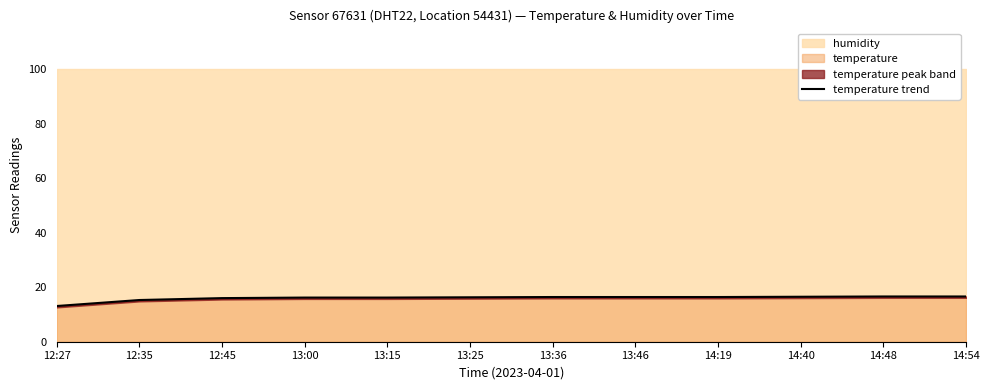

Rank the categories by value from highest to lowest.

14:48, 14:54, 14:40, 13:36, 13:46, 14:19, 13:25, 13:00, 13:15, 12:45, 12:35, 12:27